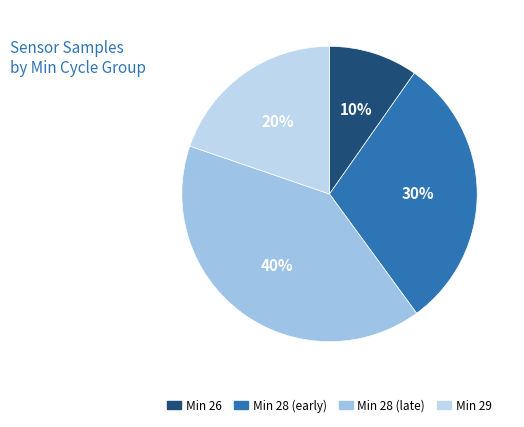

To the nearest percent, what is the average slice percentage?

25%